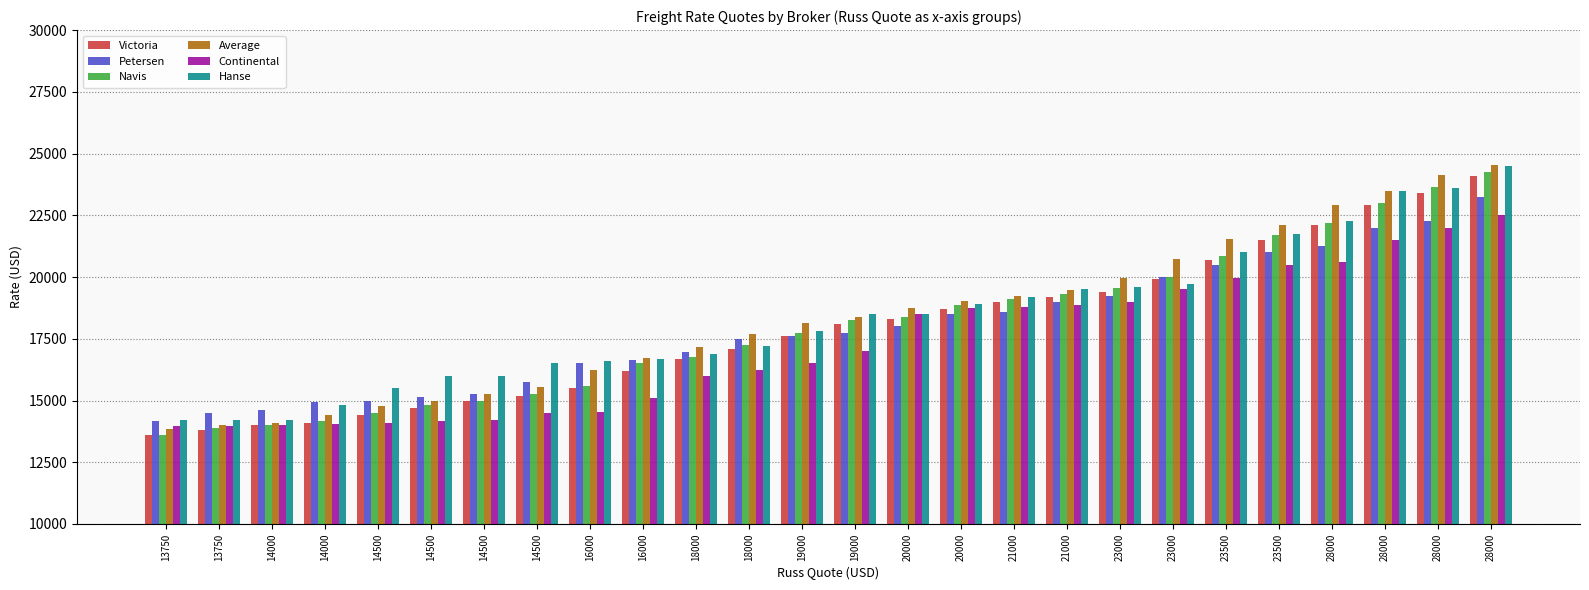

What is the spread (max minus min) of values at 23000?

952